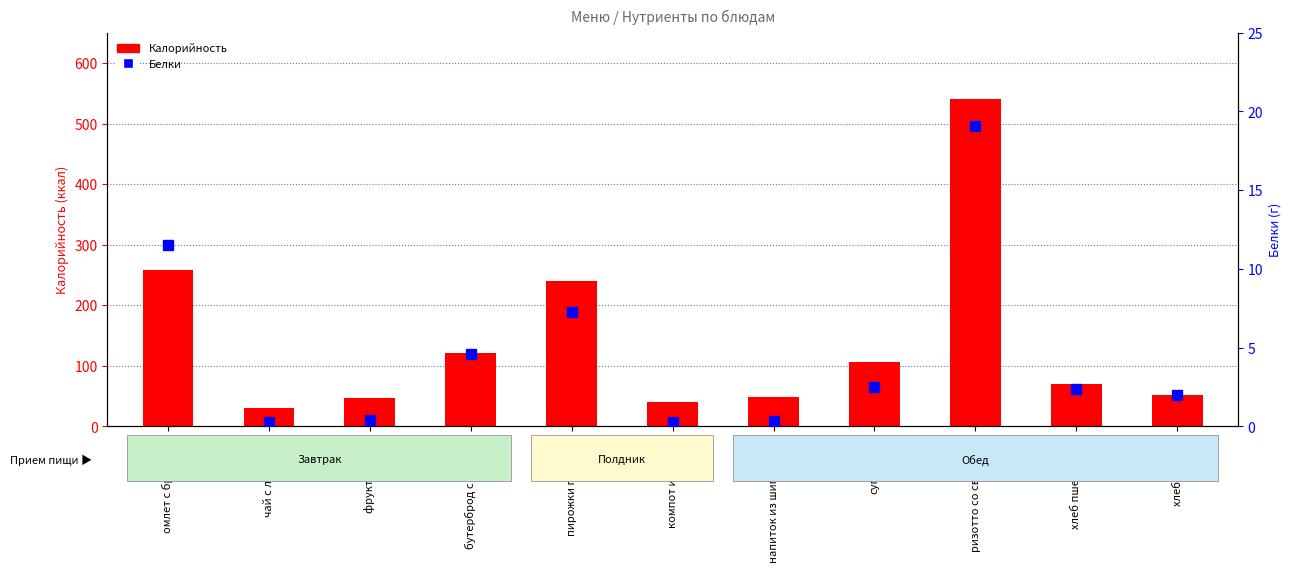

The Калорийность series shows 109.8 at хлеб пшеничный. True or false?

False